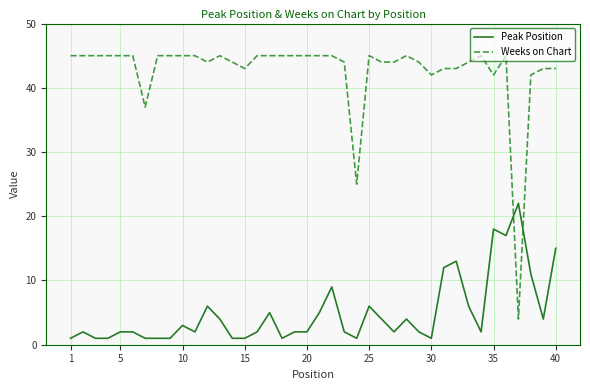

Which series has the widest spread of values?

Weeks on Chart